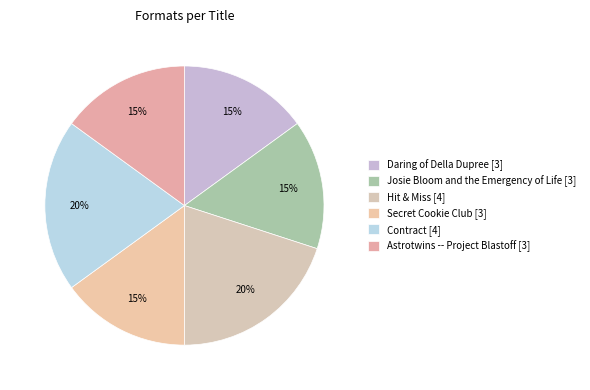

What portion of the pie excludes Daring of Della Dupree?

85.0%